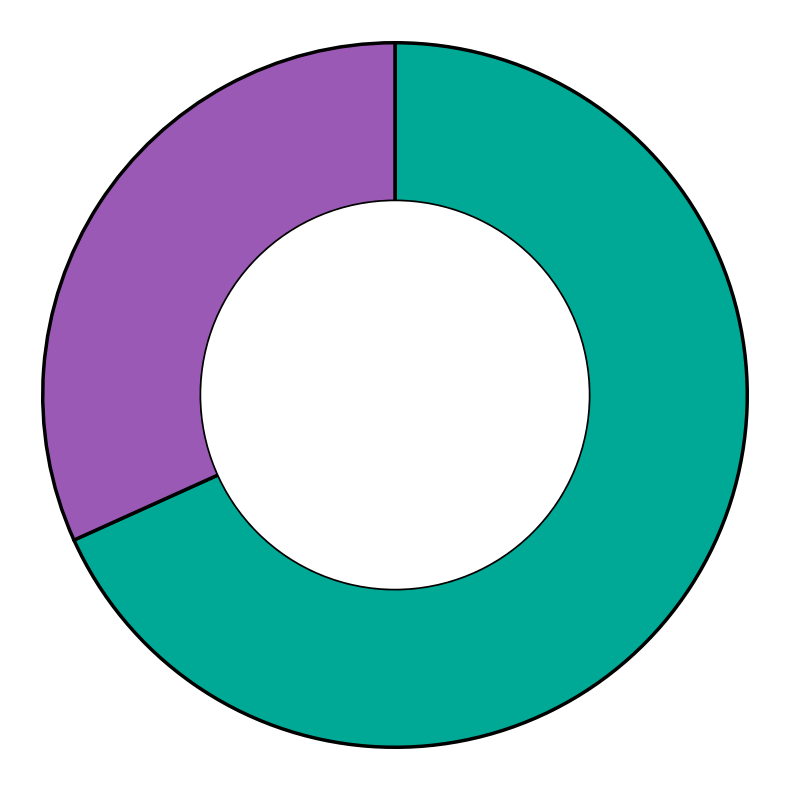

Is there any slice that represents more than half of the pie?

Yes